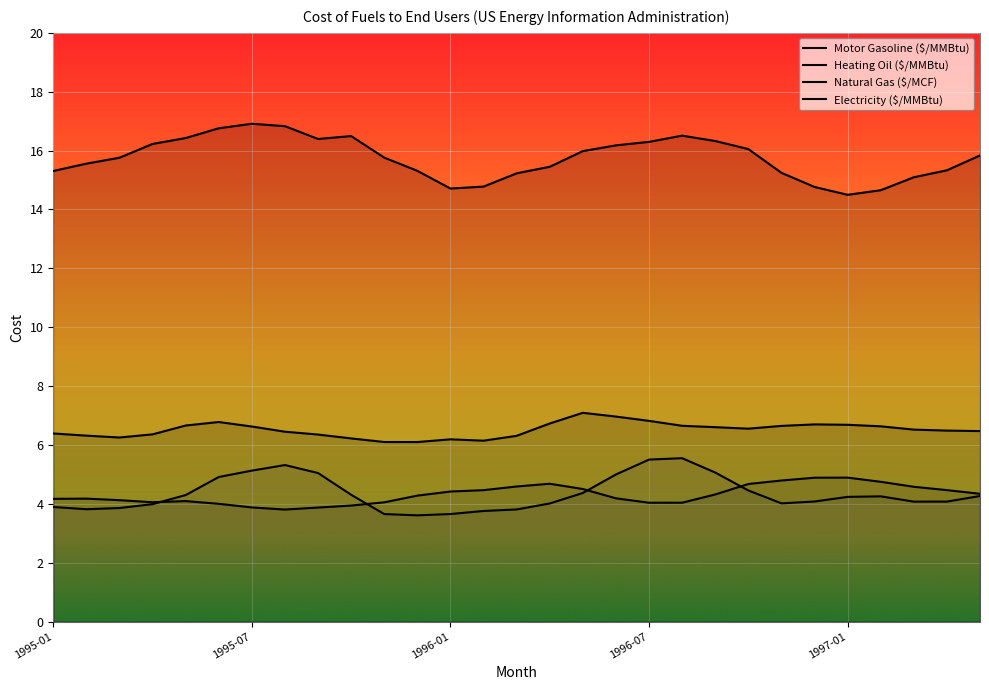

True or false: Natural Gas ($/MCF) and Electricity ($/MMBtu) cross at least once.

False